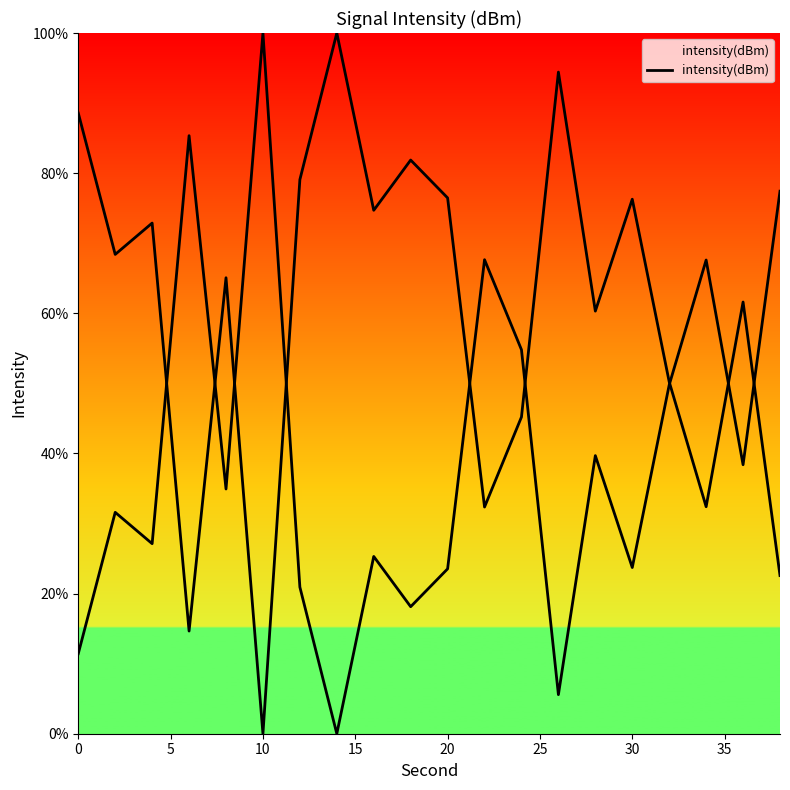

What is the difference between the maximum and second lowest values?

85.3